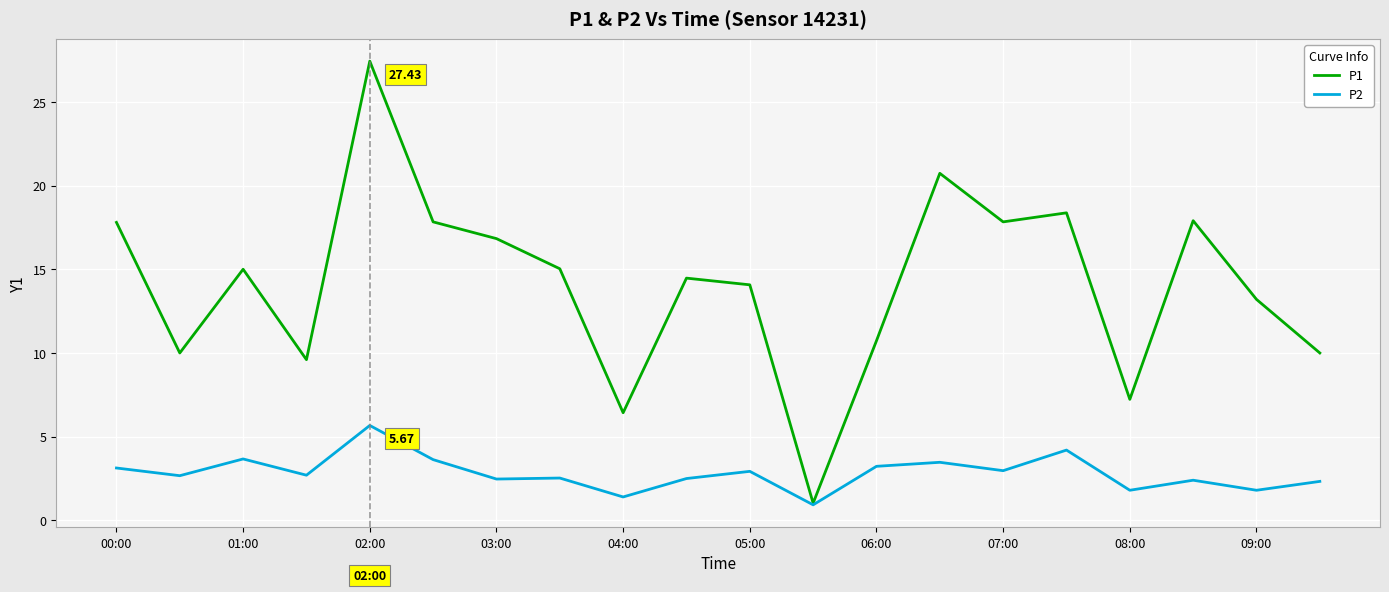

Which series has the largest total across all categories?

P1